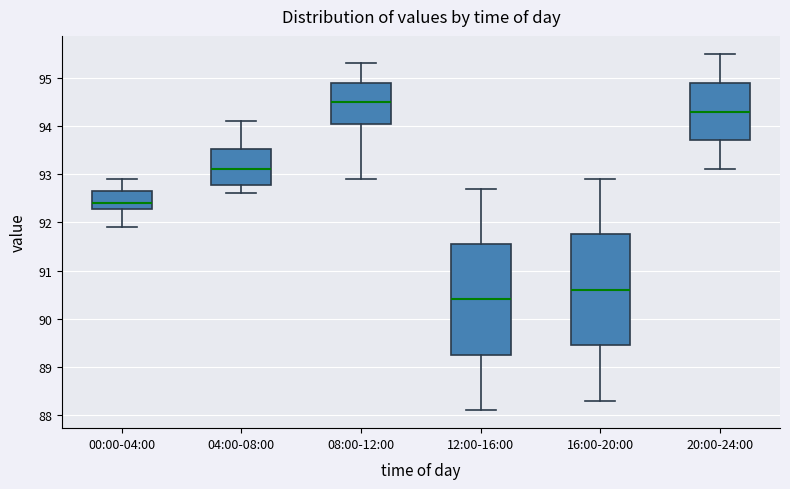

Which box has the lowest median line?

12:00-16:00